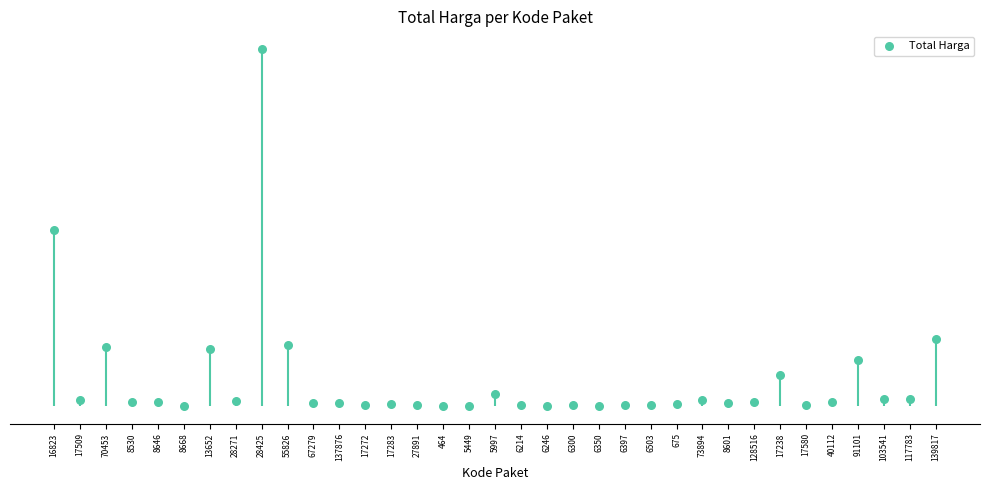

What is the change in value from 13652 to 17283?

-448488140